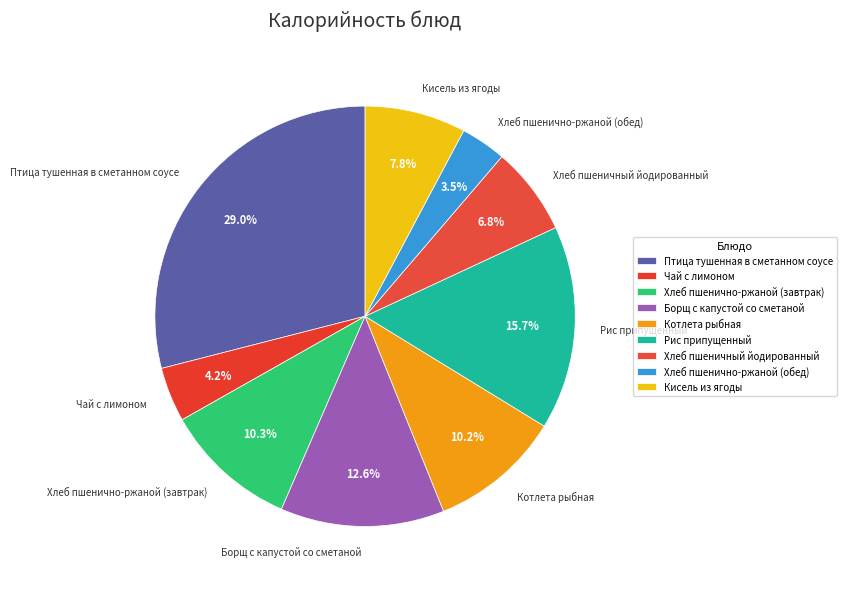

Which slice is the largest?

Птица тушенная в сметанном соусе